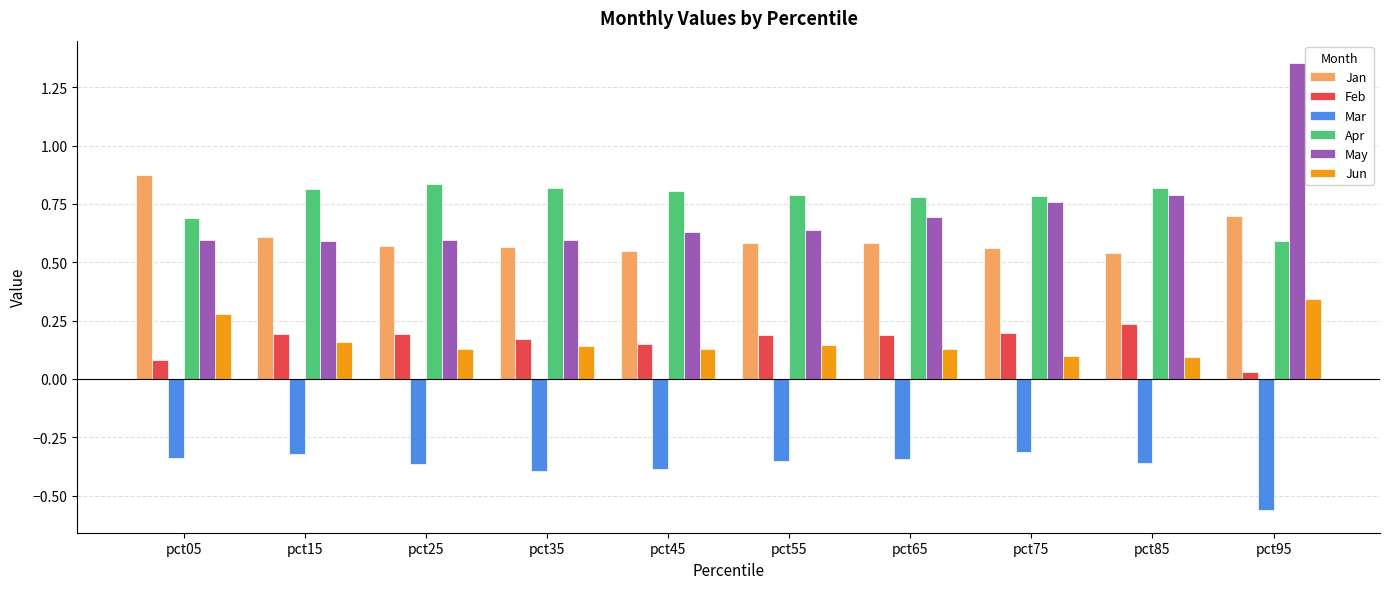

The value of Mar at pct35 is -0.4. True or false?

True